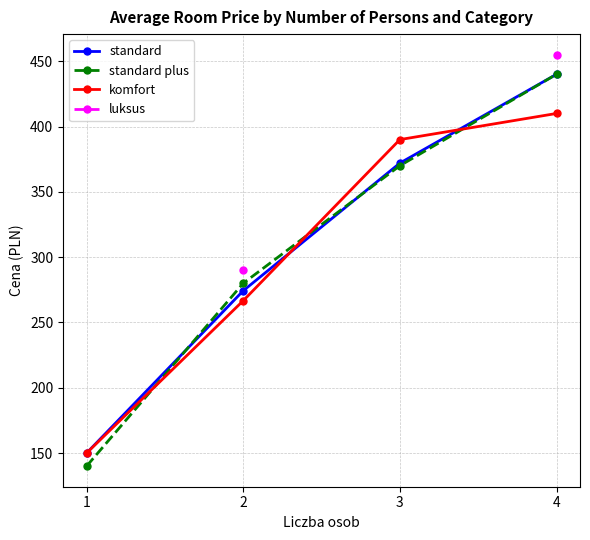

Does the chart display data point markers on the line(s)?

Yes